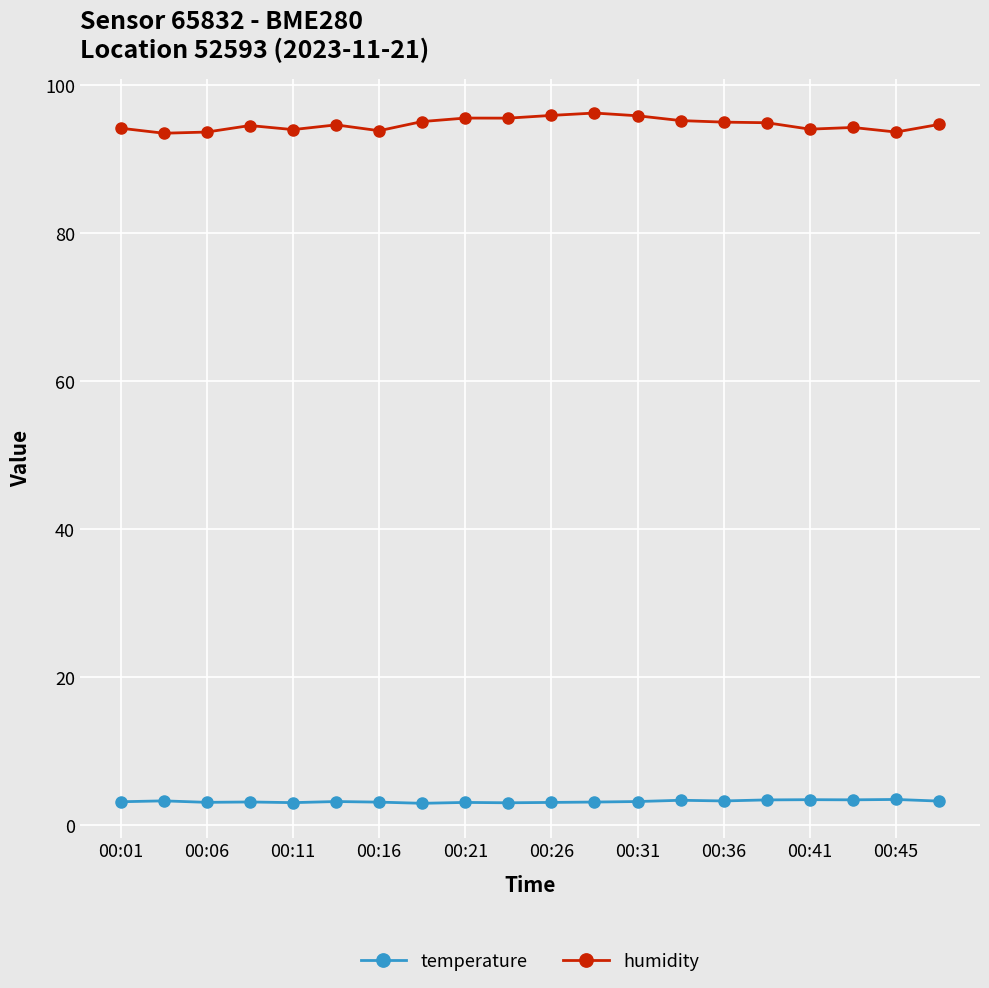

What is the value of the humidity point at the 16th from the left?

94.9